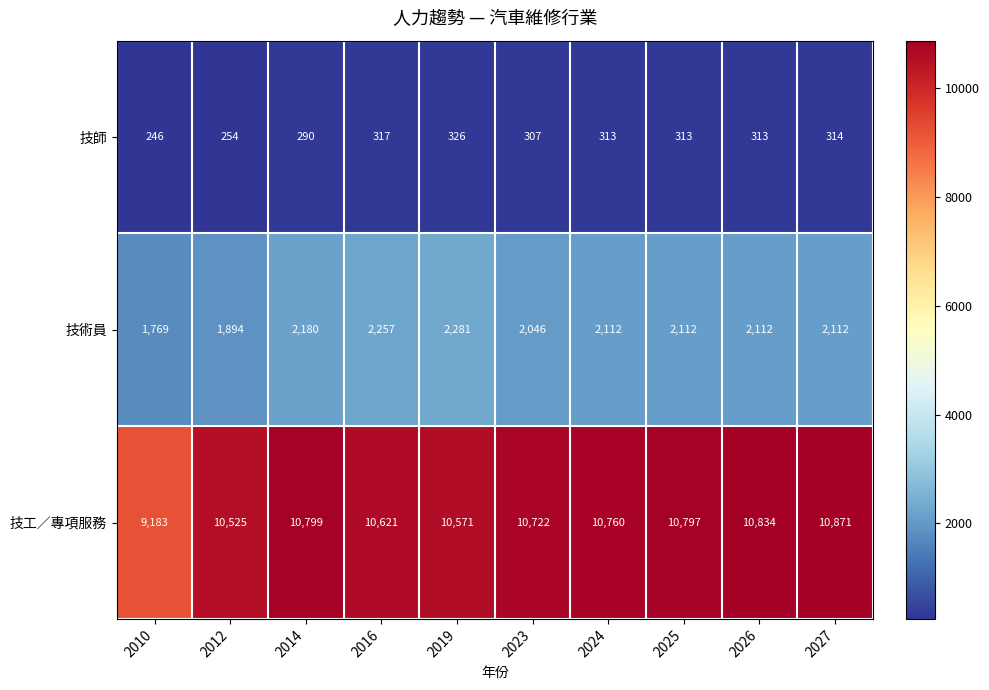

Count the 技術員 values in the range 2046 to 2180.

6